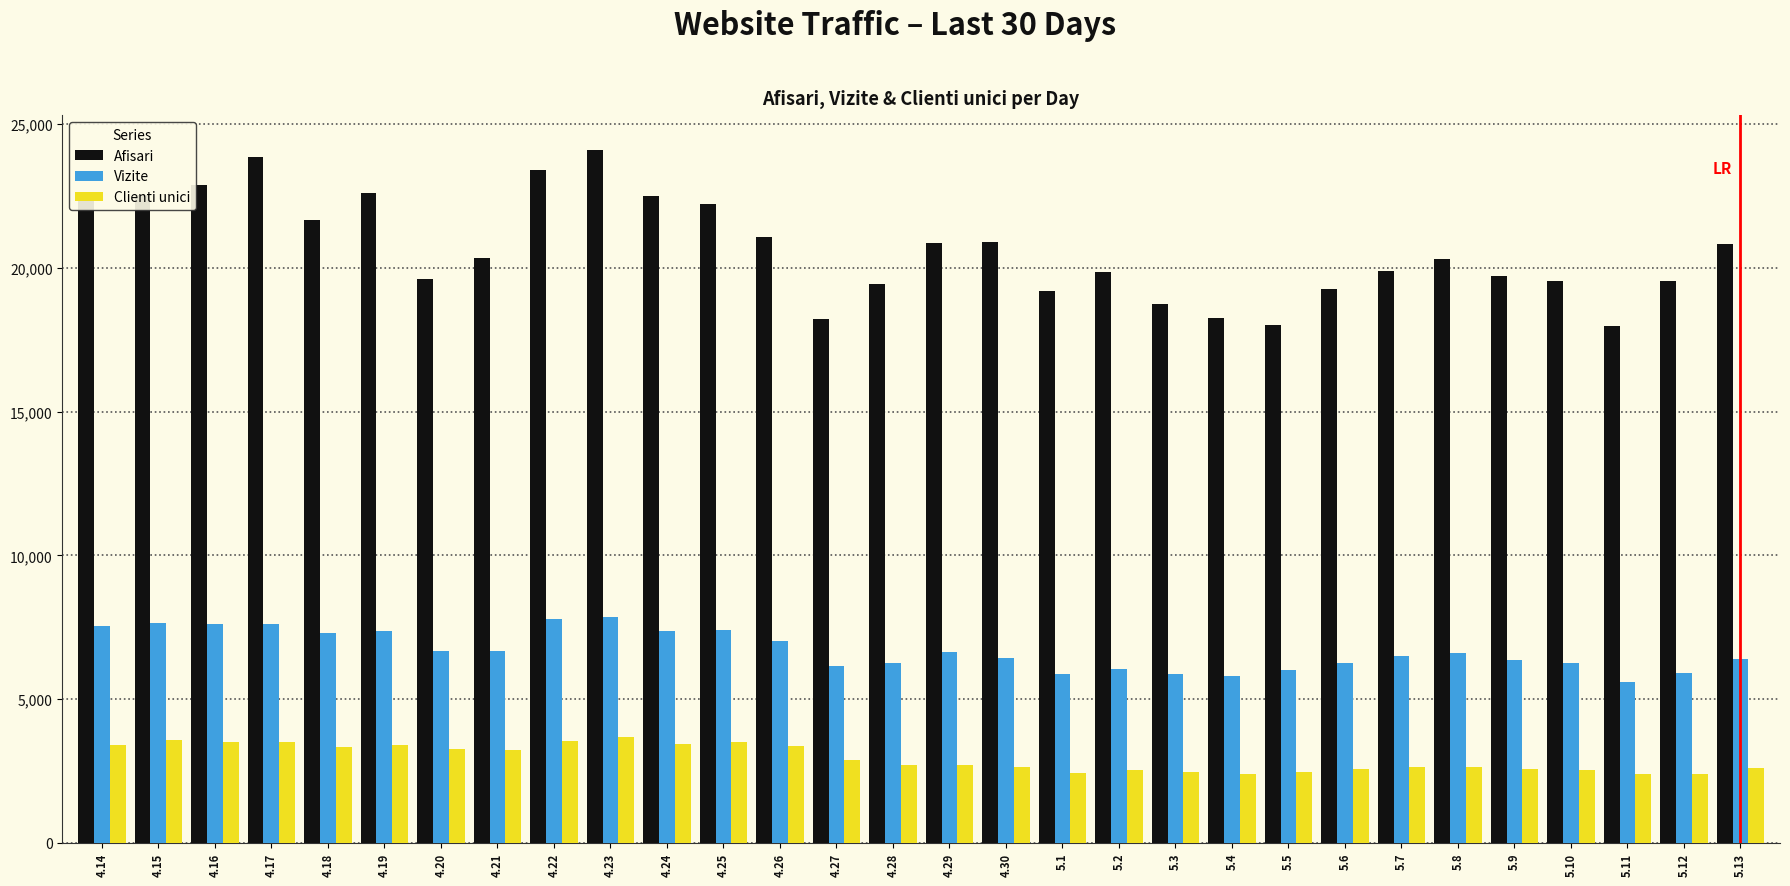

What is the spread (max minus min) of values at 4.23?

20439